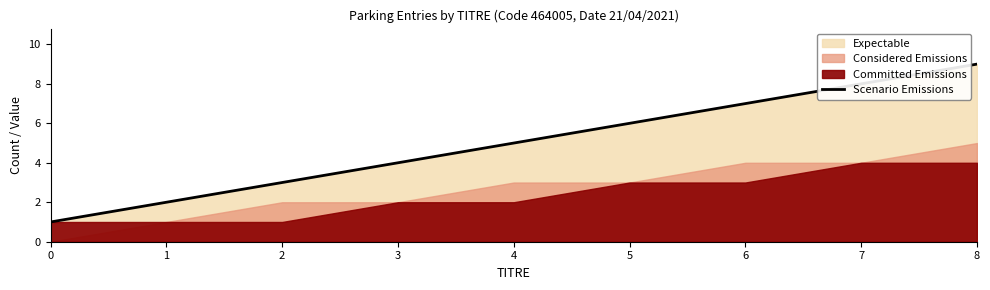

At which label is the value closest to 5?

4